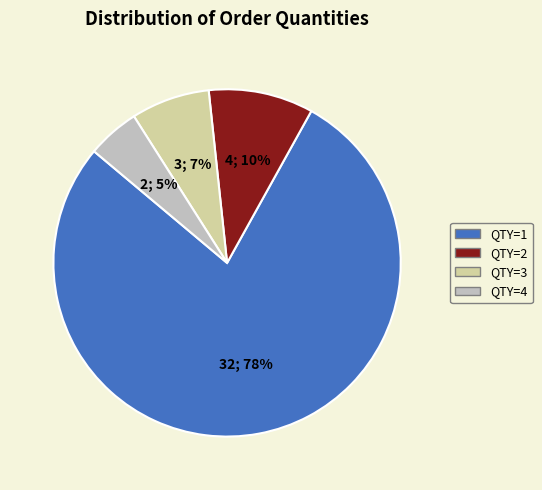

Approximately how many times larger is the value at QTY=4 compared to QTY=2?

0.5